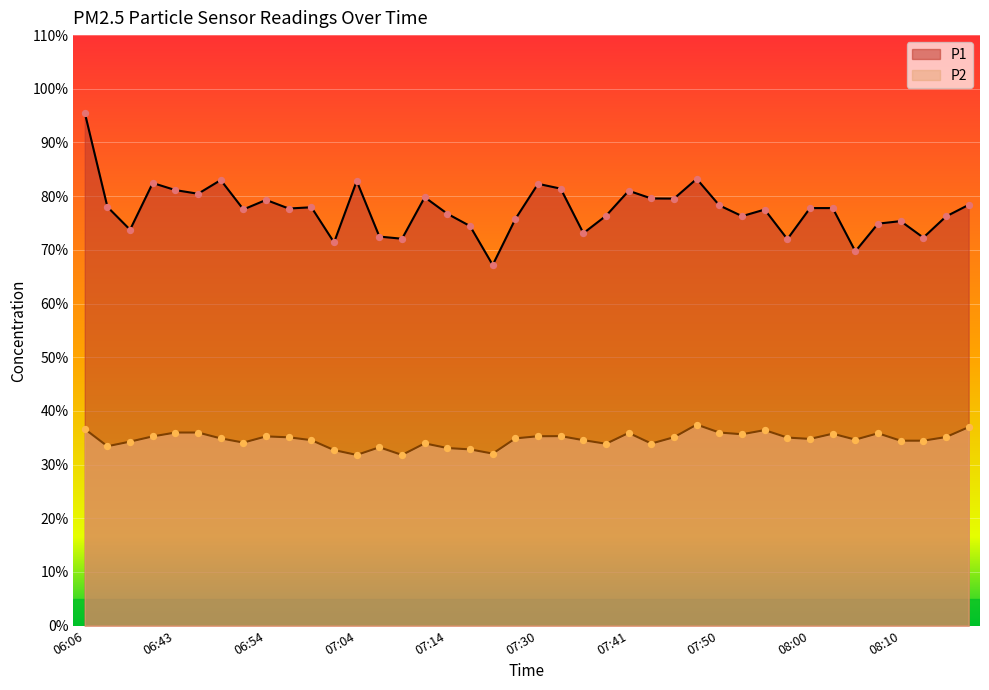

What is the total value across all series at 07:06?

105.7